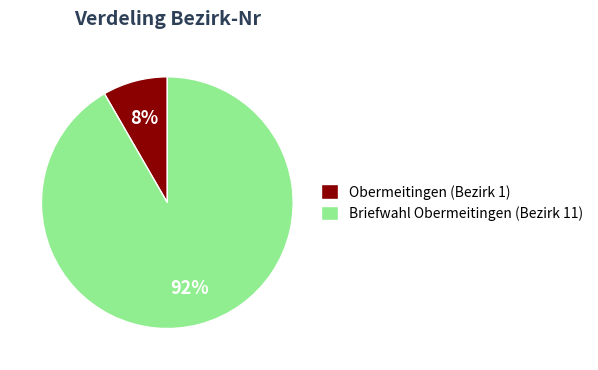

Is it true that Obermeitingen (Bezirk 1) is 1% of the pie?

False